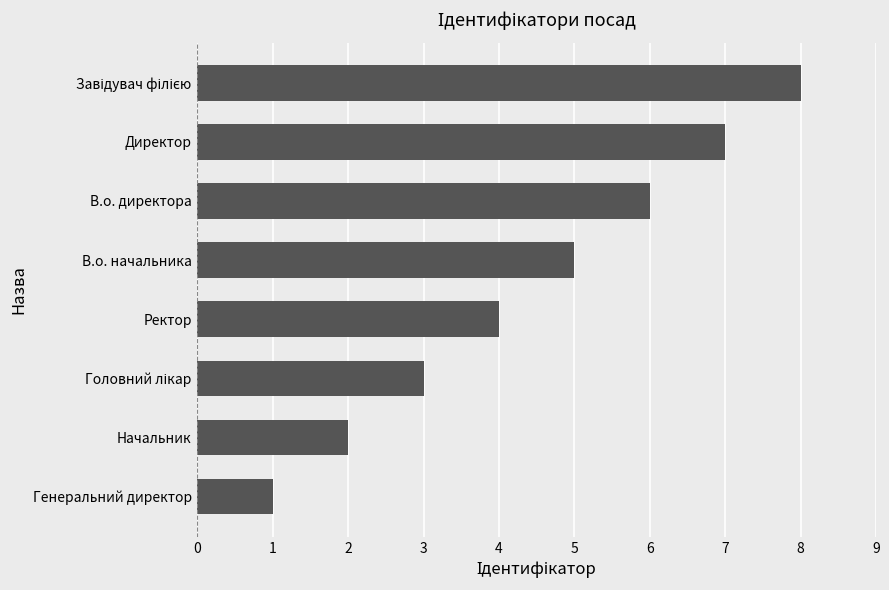

The value at Ректор is 4. True or false?

True